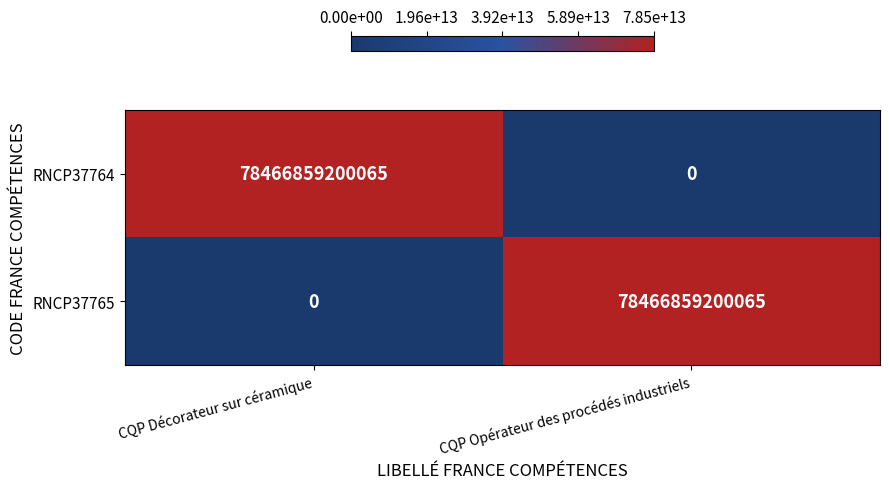

How many values in the RNCP37764 series are below 78466859200065?

1